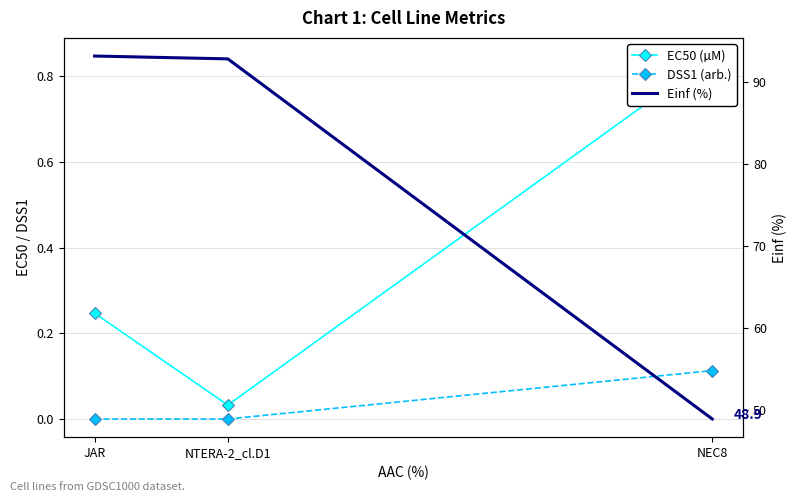

Reading left to right, list all the values displayed in this chart.

EC50 (µM): 0.2	0.0	0.8
DSS1 (arb.): 0.0	0.0	0.1
Einf (%): 93.2	92.8	48.9